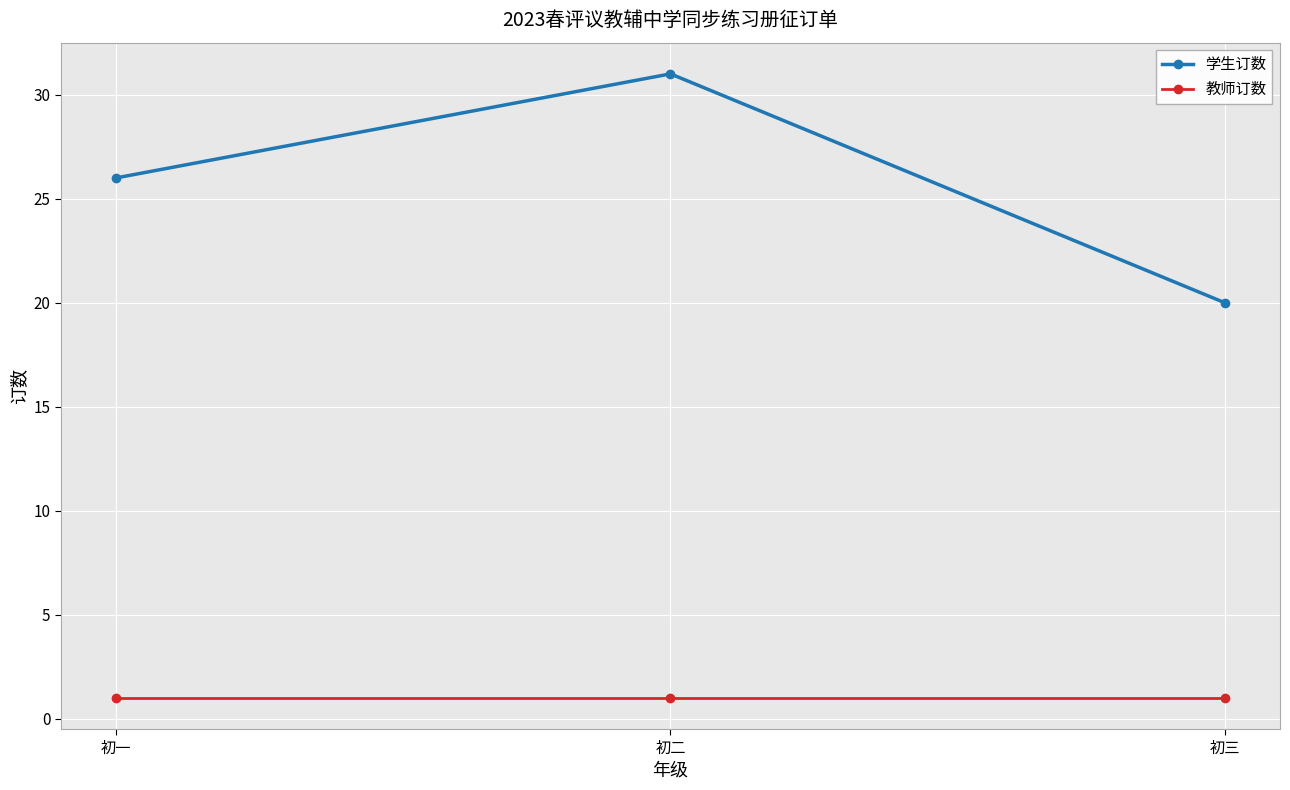

What is the label of the 1st point from the right?

初三